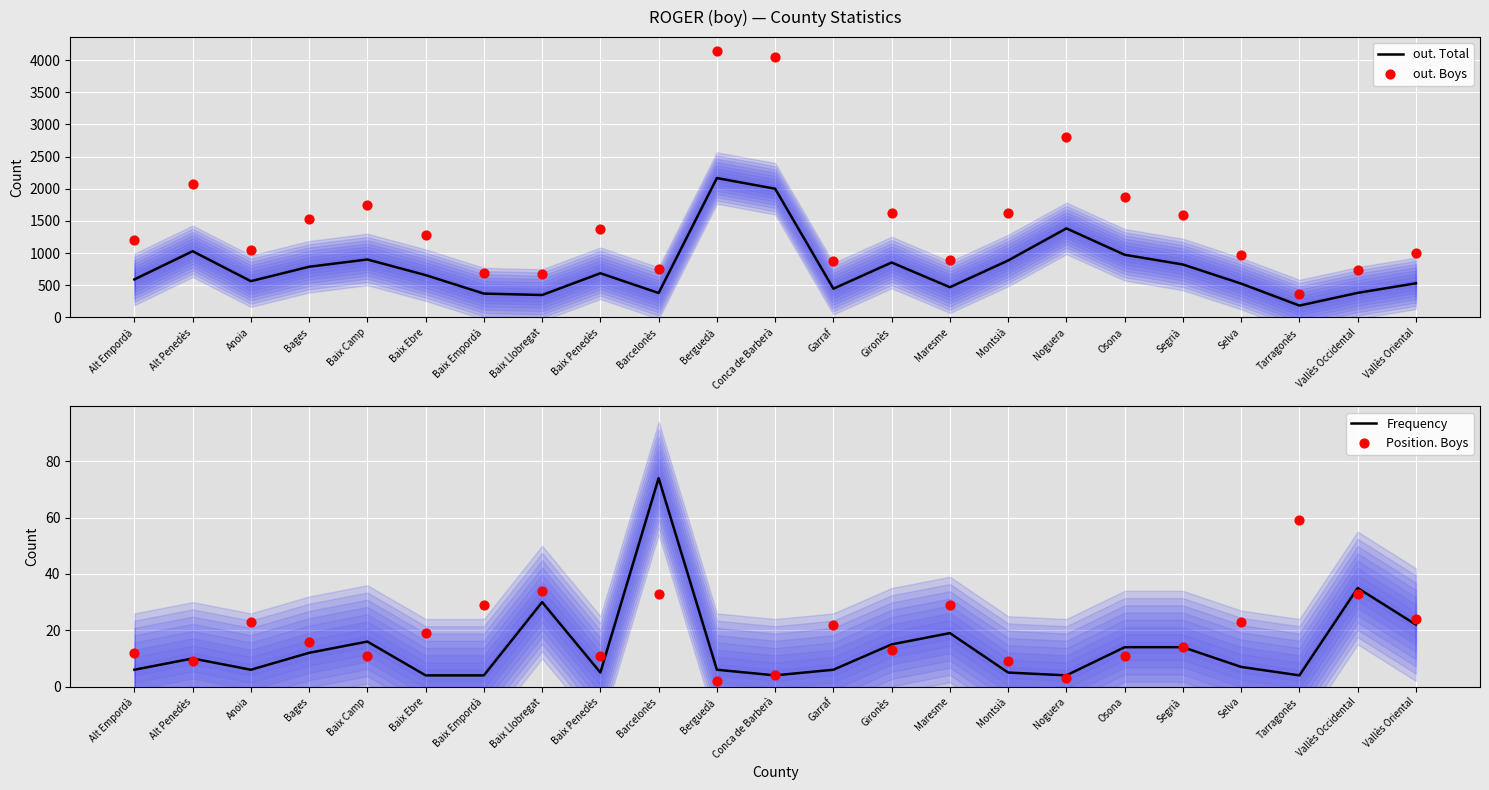

Which series has the largest total across all categories?

out. Boys